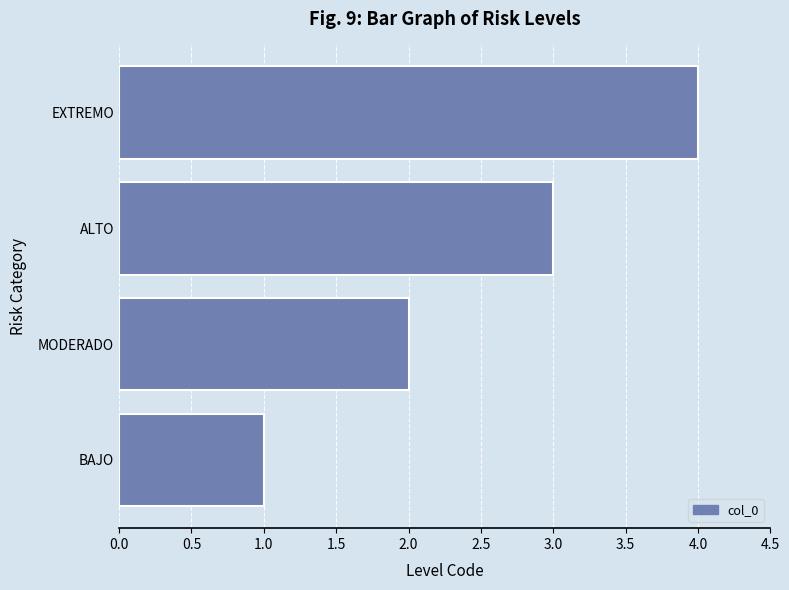

How many bars are there in total?

4